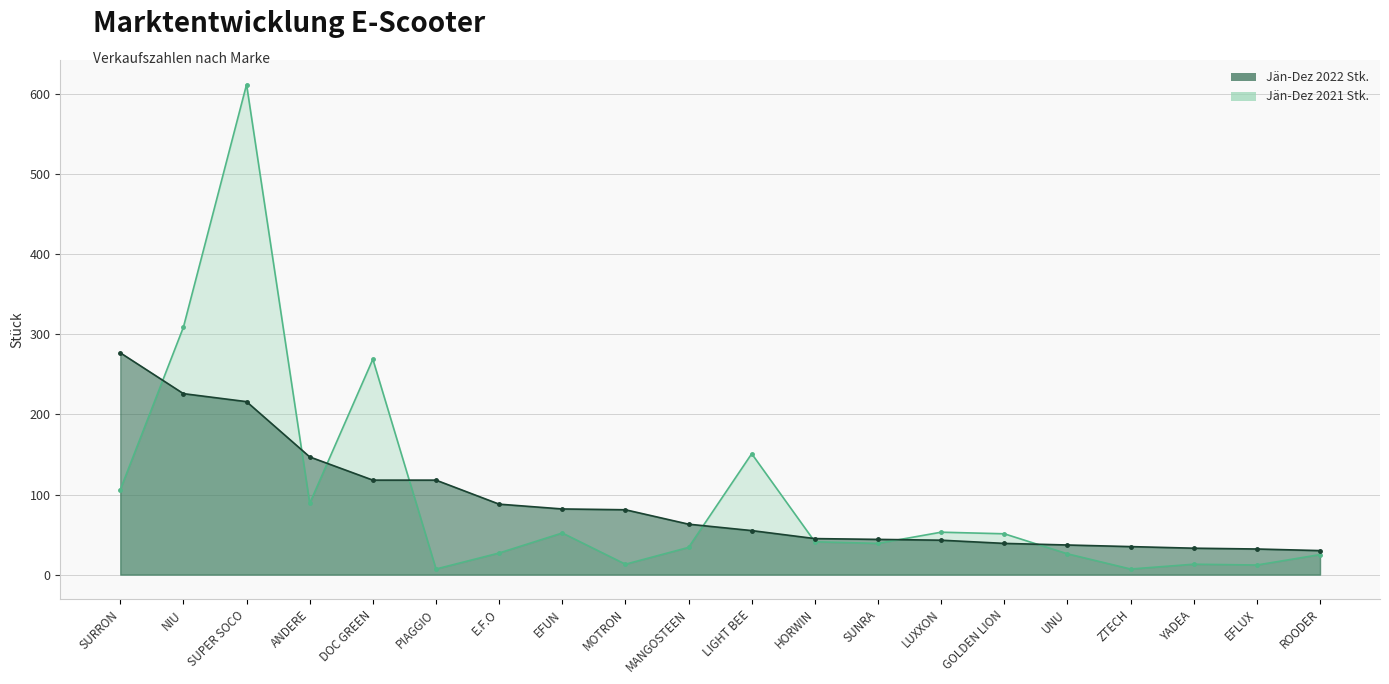

At how many categories does at least one series exceed 588?

1